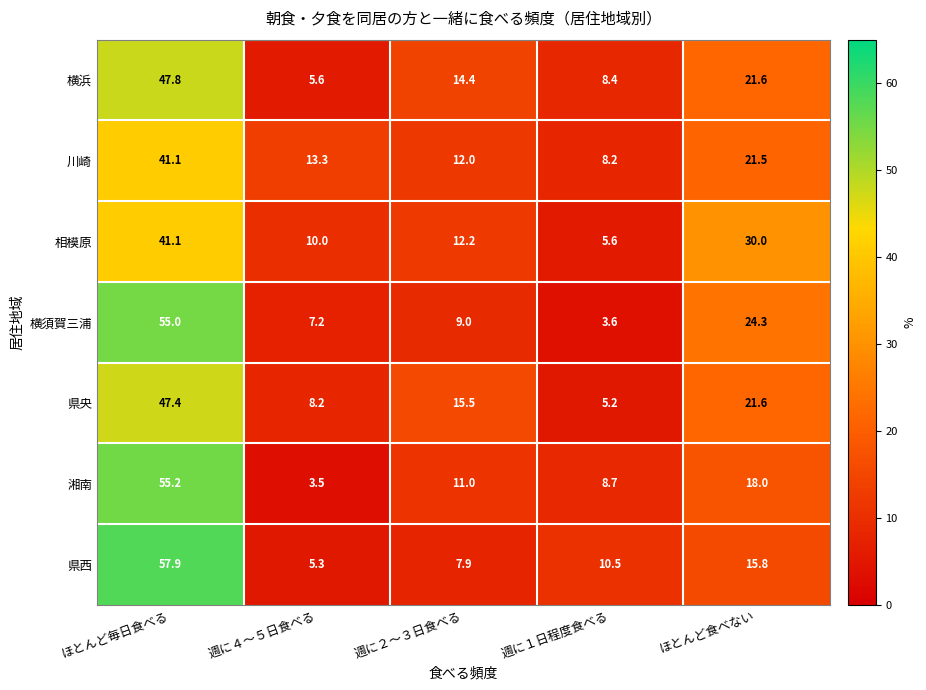

The 横浜 series shows 22.3 at 週に２～３日食べる. True or false?

False